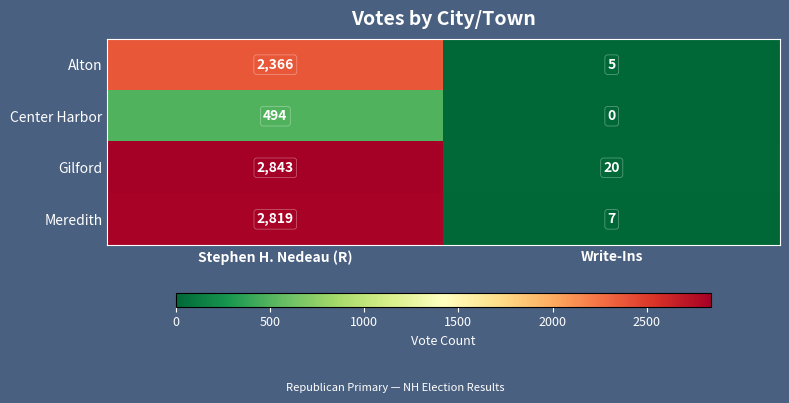

What is the spread (max minus min) of values at Stephen H. Nedeau (R)?

2349